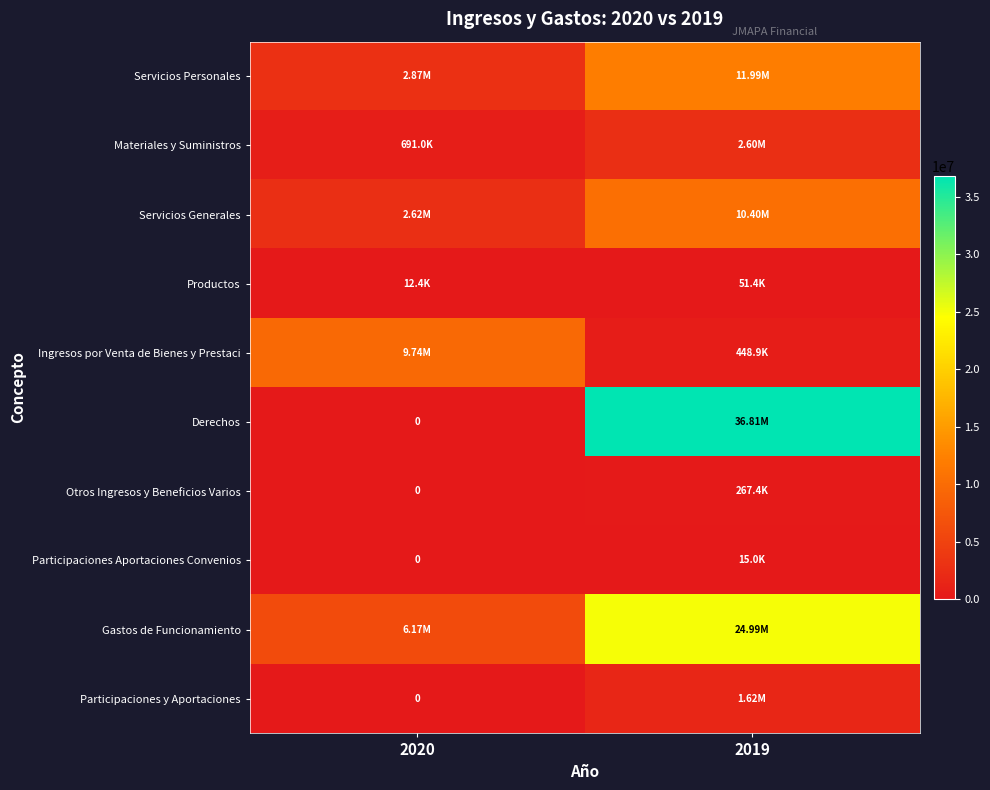

Which series changed the most between 2020 and 2019?

Derechos